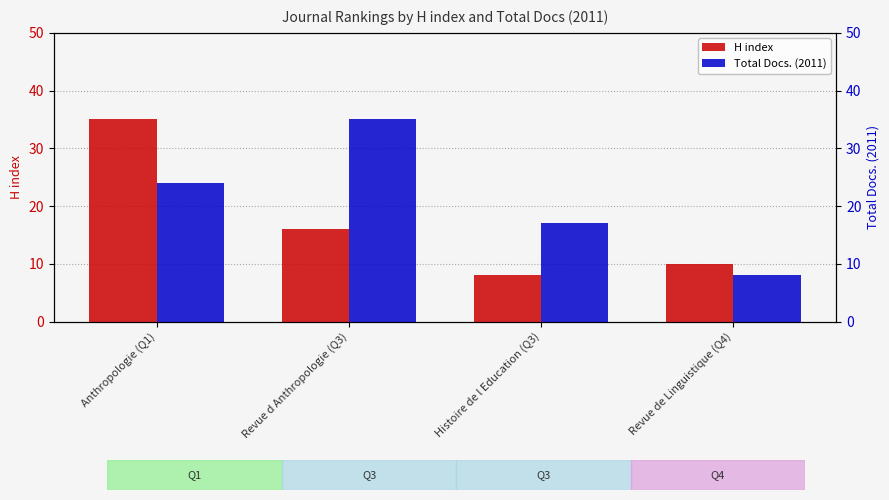

Which has a higher value, Anthropologie (Q1) or Revue de Linguistique (Q4)?

Anthropologie (Q1)